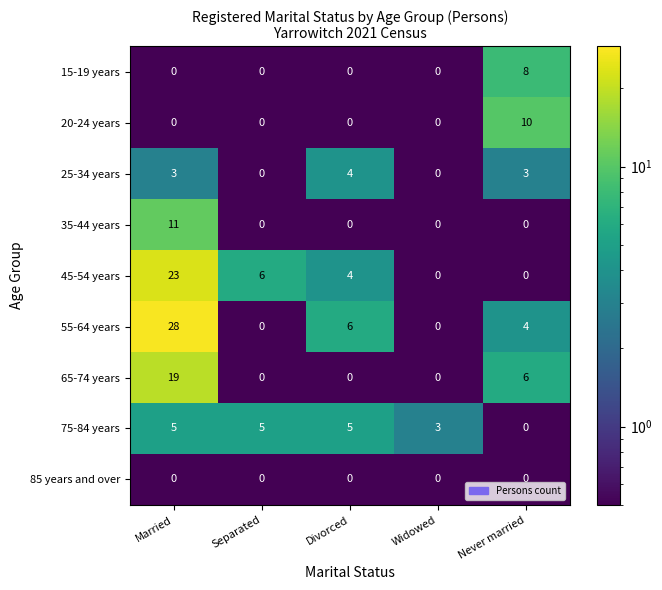

The 35-44 years series shows 11 at Married. True or false?

True